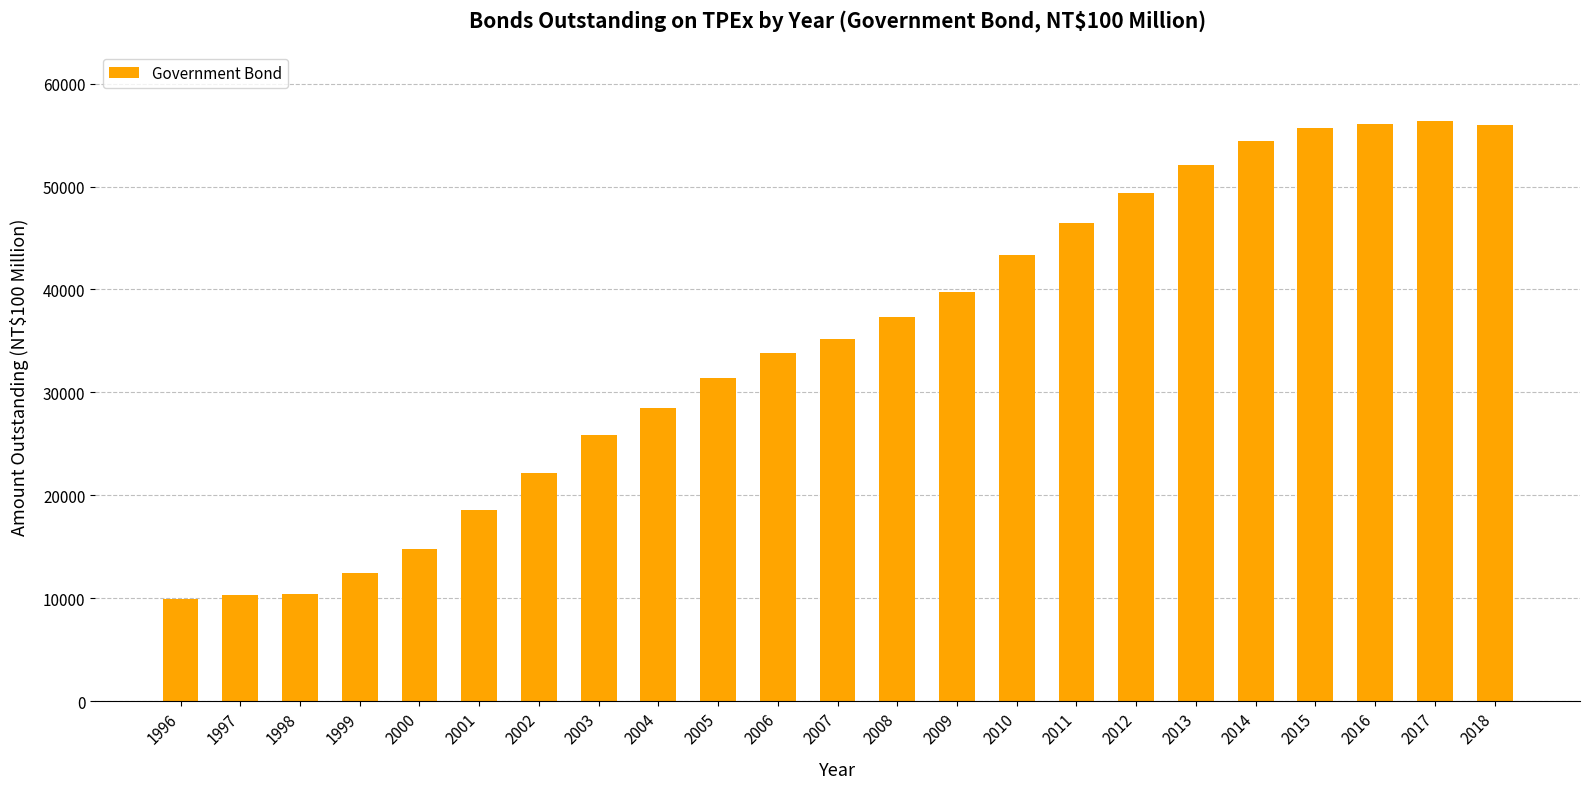

True or false: the data shows 12438.2 at 1999.

True